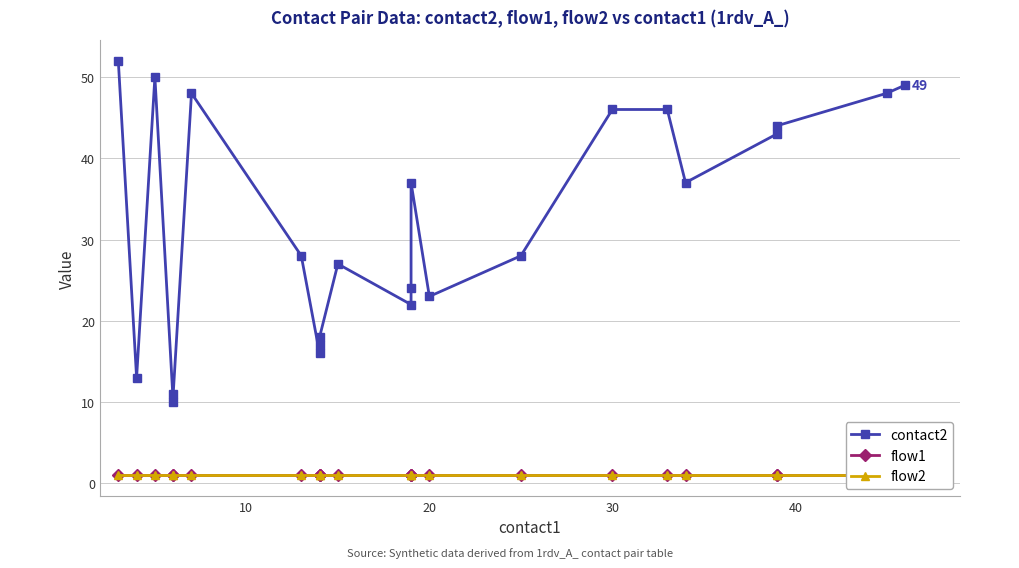

Which series has the largest total across all categories?

contact2